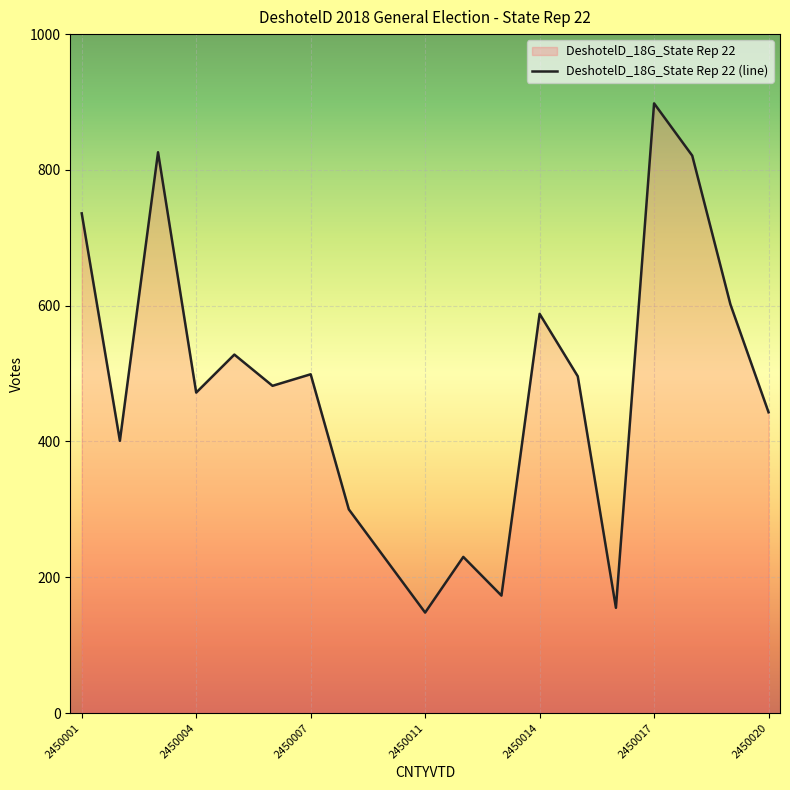

The chart shows a value of 300 at 7. True or false?

True